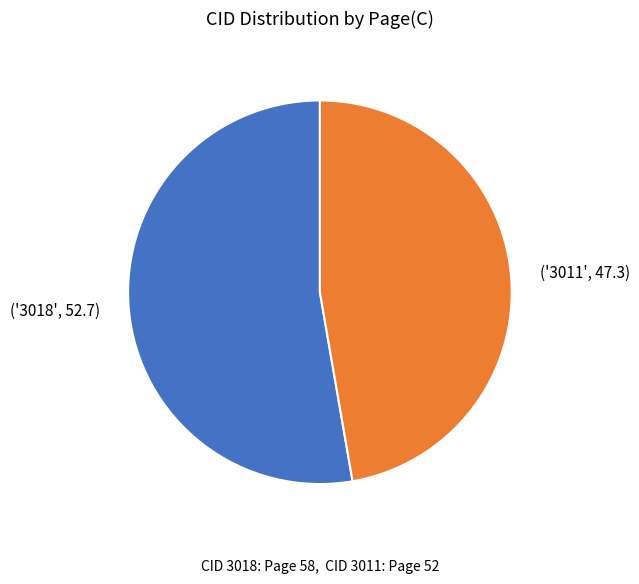

Is there any slice that represents more than half of the pie?

Yes